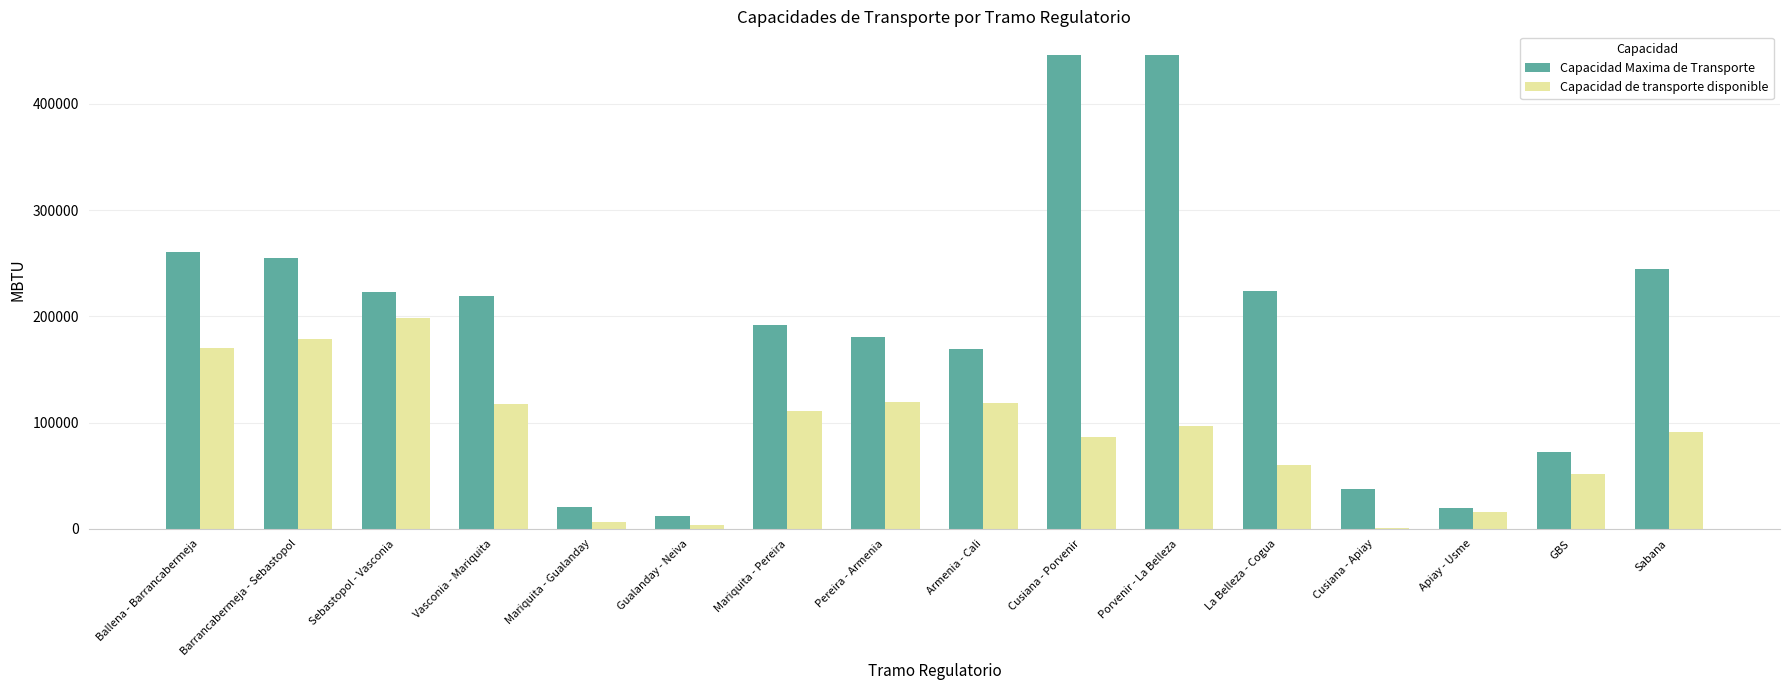

The Capacidad de transporte disponible series shows 118826.9 at Armenia - Cali. True or false?

True